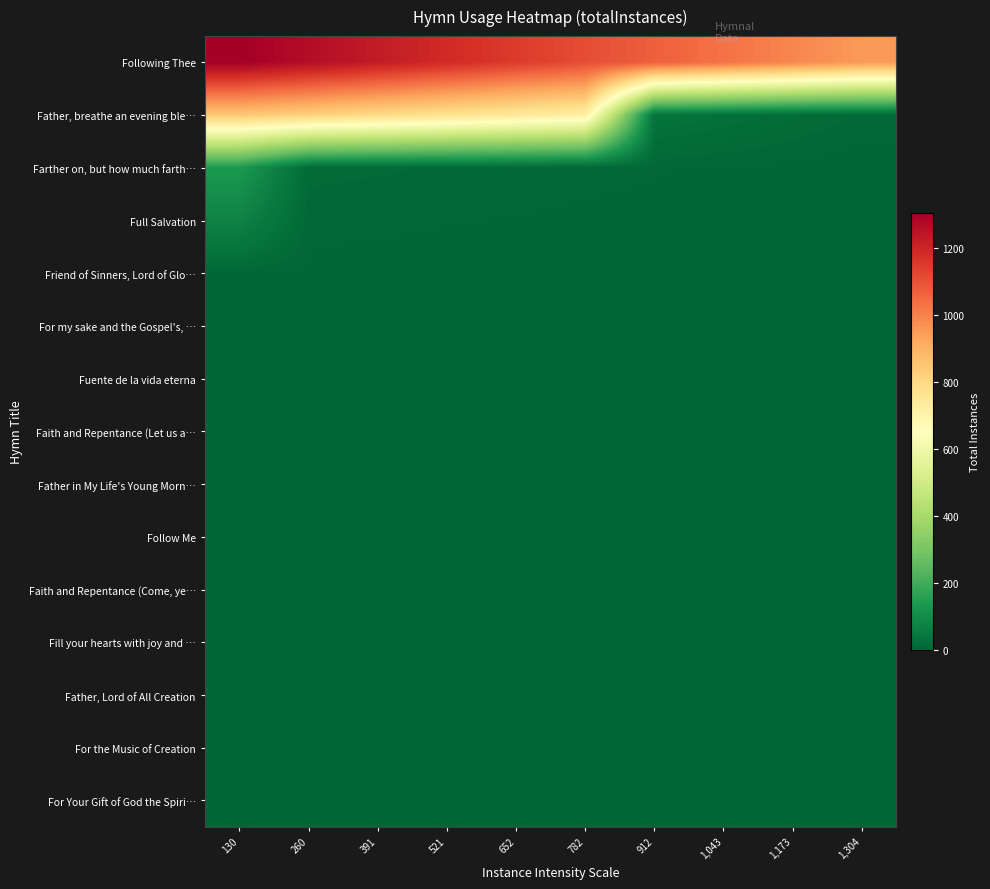

Which series has the widest spread of values?

Father, breathe an evening ble…